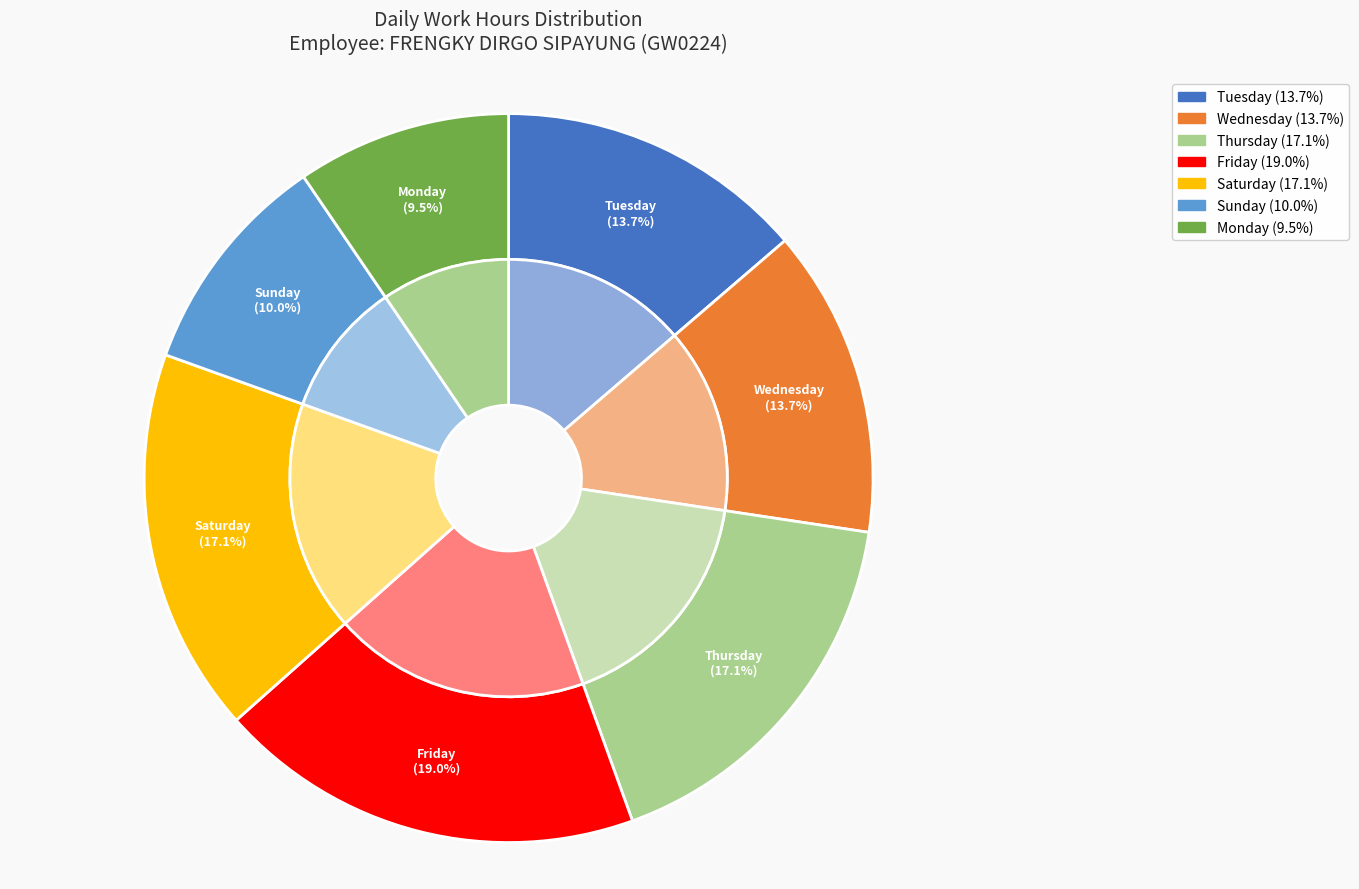

Is the sum of Mon (18) and Tue (12) greater than half?

No